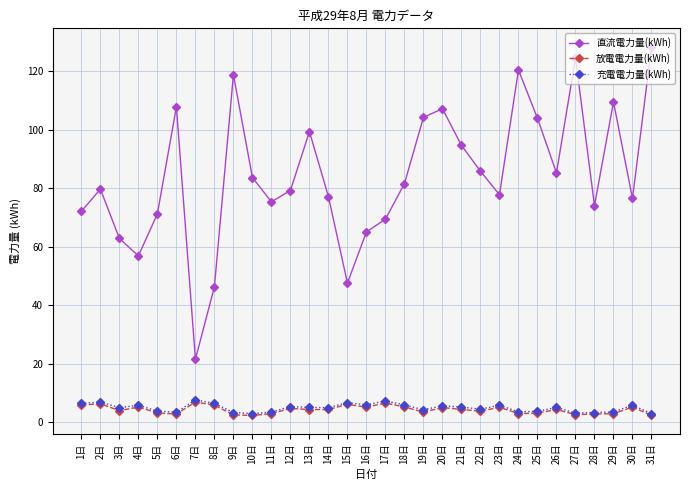

The value of 直流電力量(kWh) at 11日 is 75.3. True or false?

True